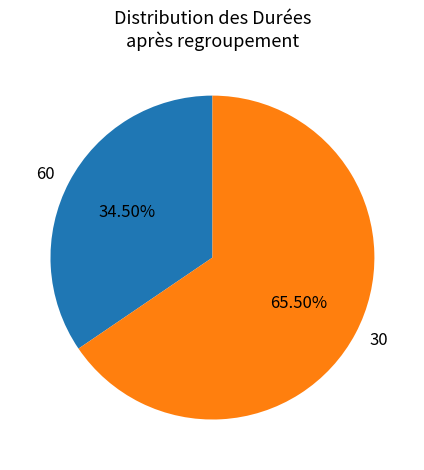

Rank the categories by value from highest to lowest.

30, 60